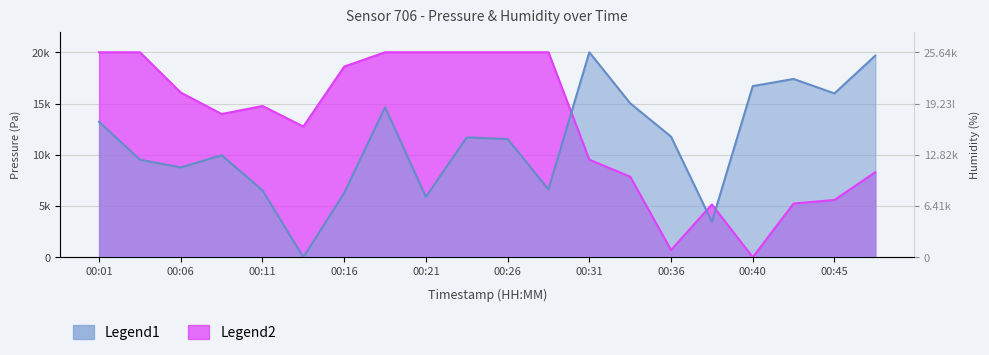

Where is Pressure nearest to the value 10000?

00:08